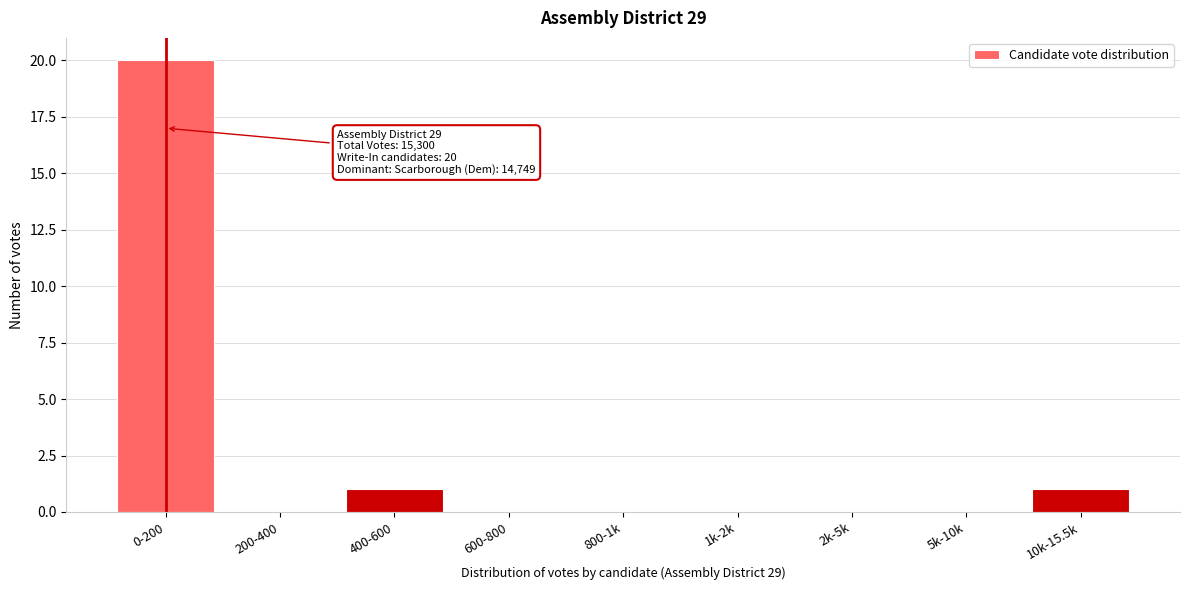

Reading left to right, what are all the values shown in this chart?

0-200=20	200-400=0	400-600=1	600-800=0	800-1k=0	1k-2k=0	2k-5k=0	5k-10k=0	10k-15.5k=1